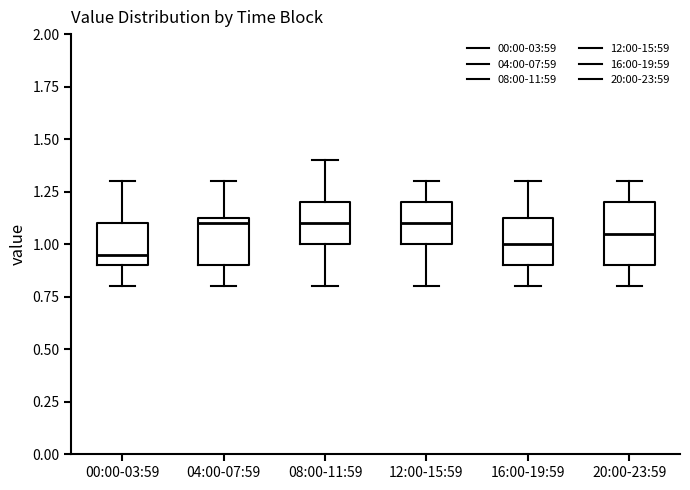

Reading left to right, read every box against the y-axis: the position of its median line, the range the box covers, and the ends of its whiskers. The values are not printed on the chart, so give them approximately, as read against the axis.

00:00-03:59: median 0.95, box 0.90 to 1.10, whiskers 0.80 to 1.30
04:00-07:59: median 1.10, box 0.90 to 1.15, whiskers 0.80 to 1.30
08:00-11:59: median 1.10, box 1.00 to 1.20, whiskers 0.80 to 1.40
12:00-15:59: median 1.10, box 1.00 to 1.20, whiskers 0.80 to 1.30
16:00-19:59: median 1.00, box 0.90 to 1.15, whiskers 0.80 to 1.30
20:00-23:59: median 1.05, box 0.90 to 1.20, whiskers 0.80 to 1.30